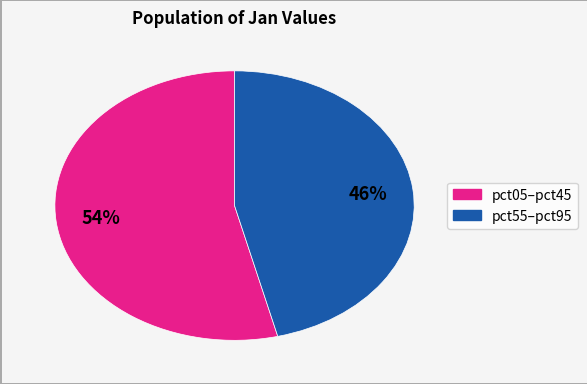

To the nearest percent, what is the average slice percentage?

50%